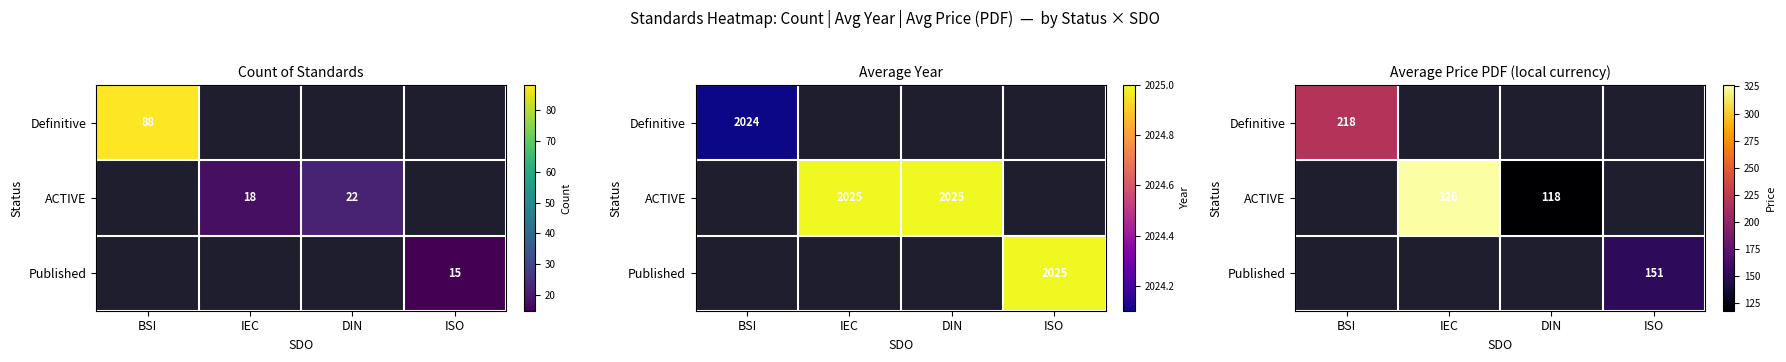

How many categories are shown in the chart?

4